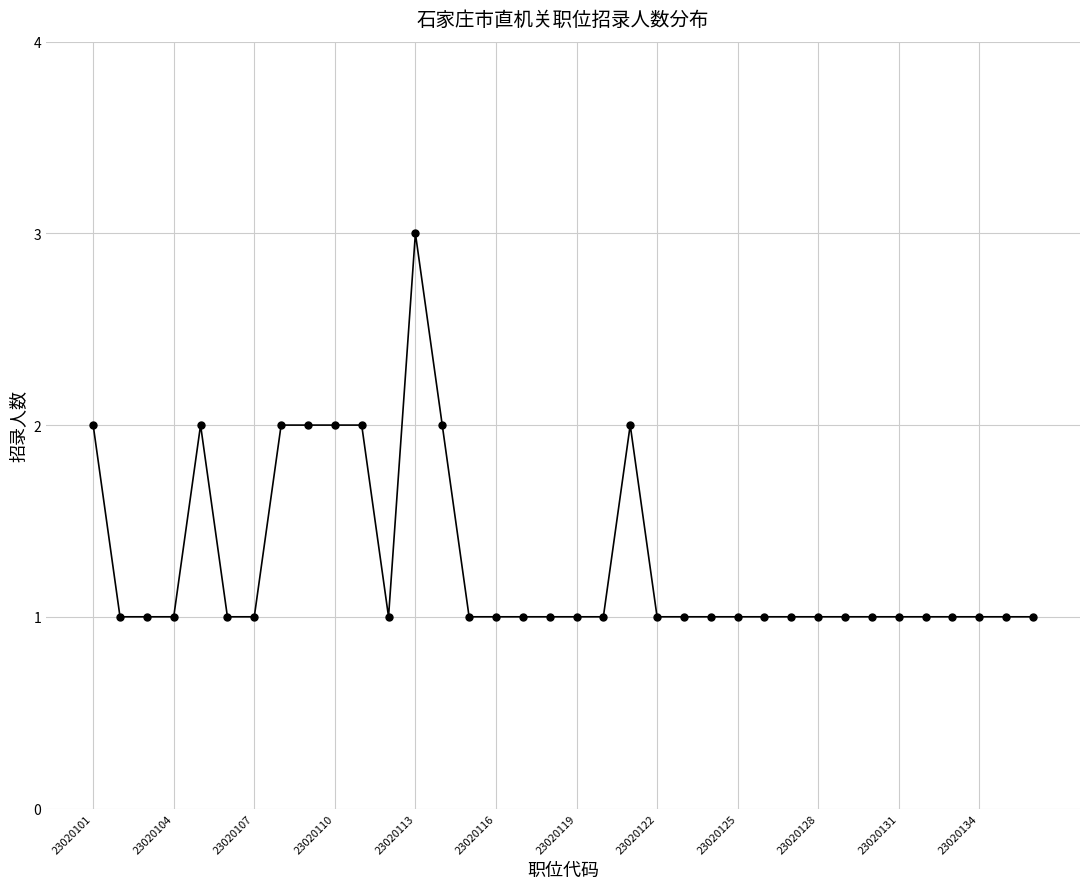

What is the minimum value shown in the chart?

1